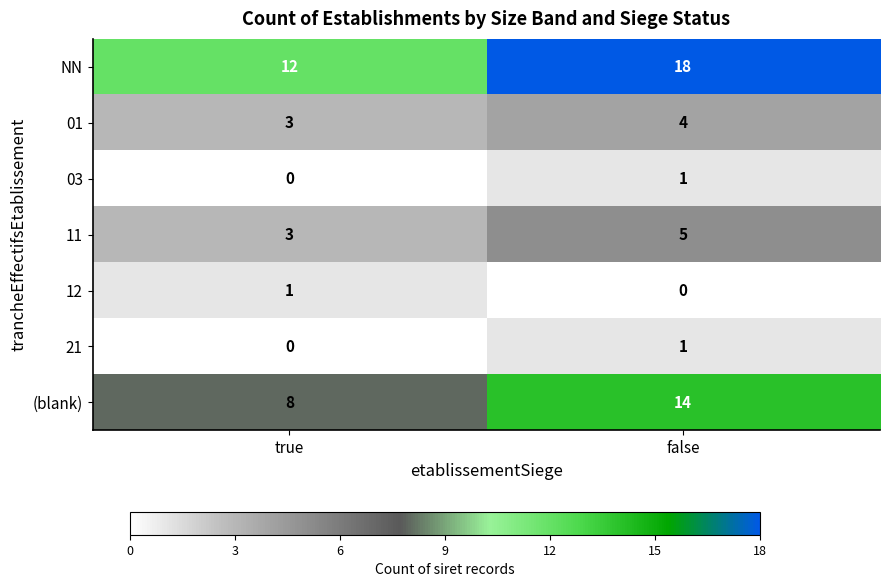

At how many categories does at least one series exceed 15?

1